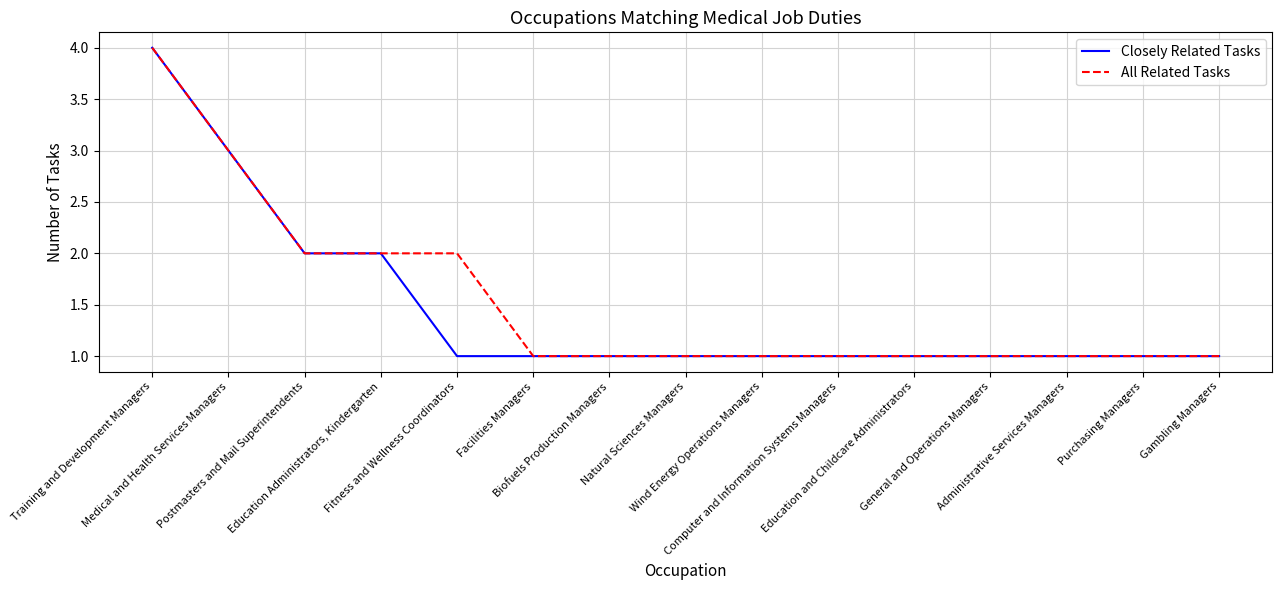

What is the highest value of the Closely Related Tasks series?

4